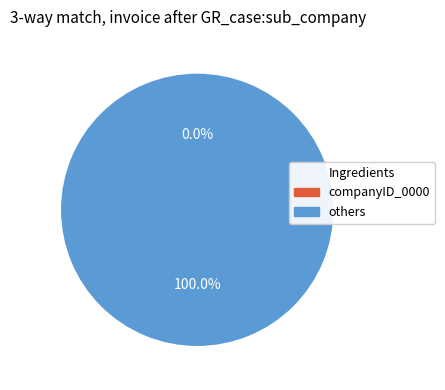

Does Regular represent more than half of the total?

Yes